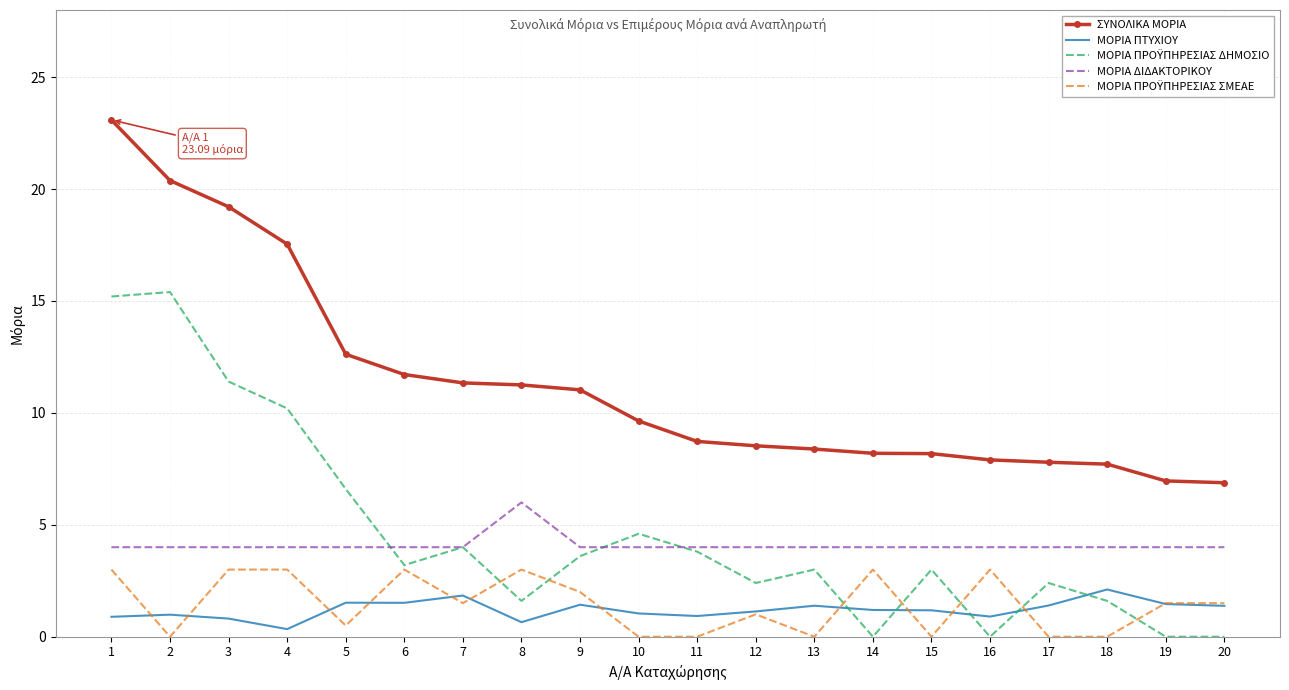

What is the sum of the ΜΟΡΙΑ ΠΤΥΧΙΟΥ values at 3 and 11?

1.7